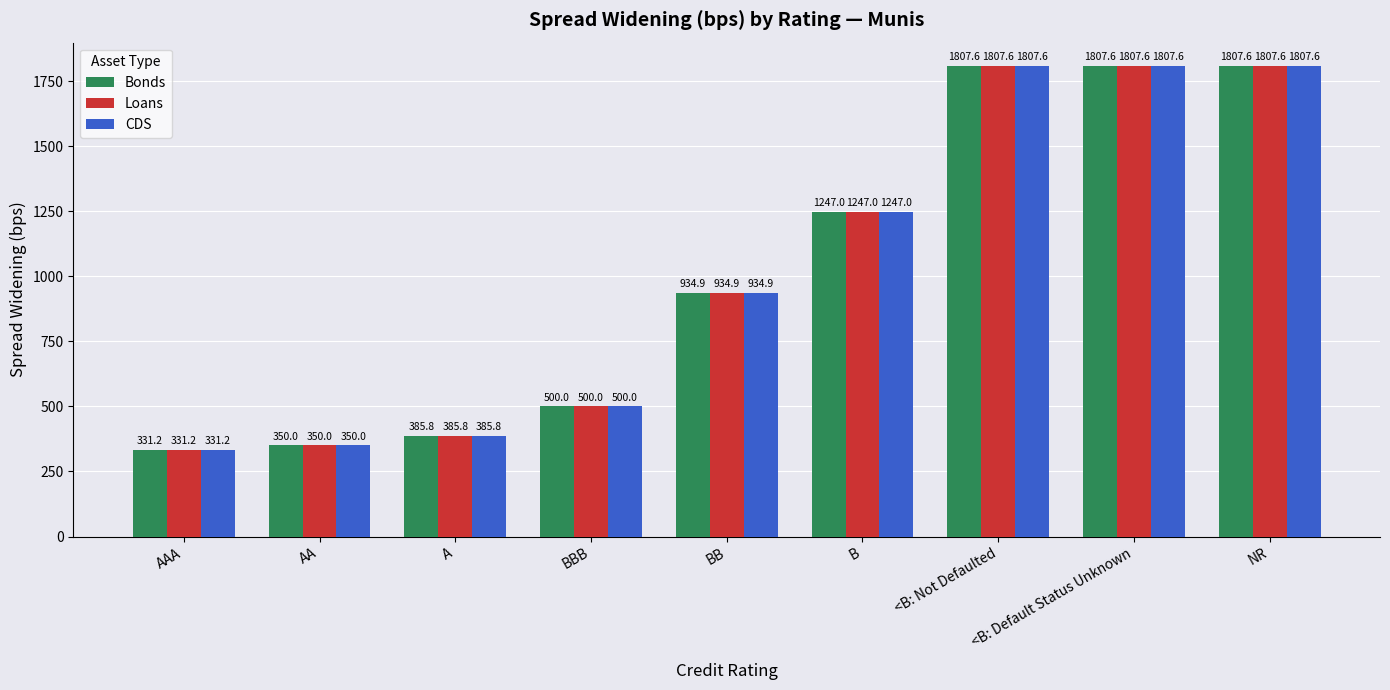

Where is Bonds nearest to the value 1069?

BB